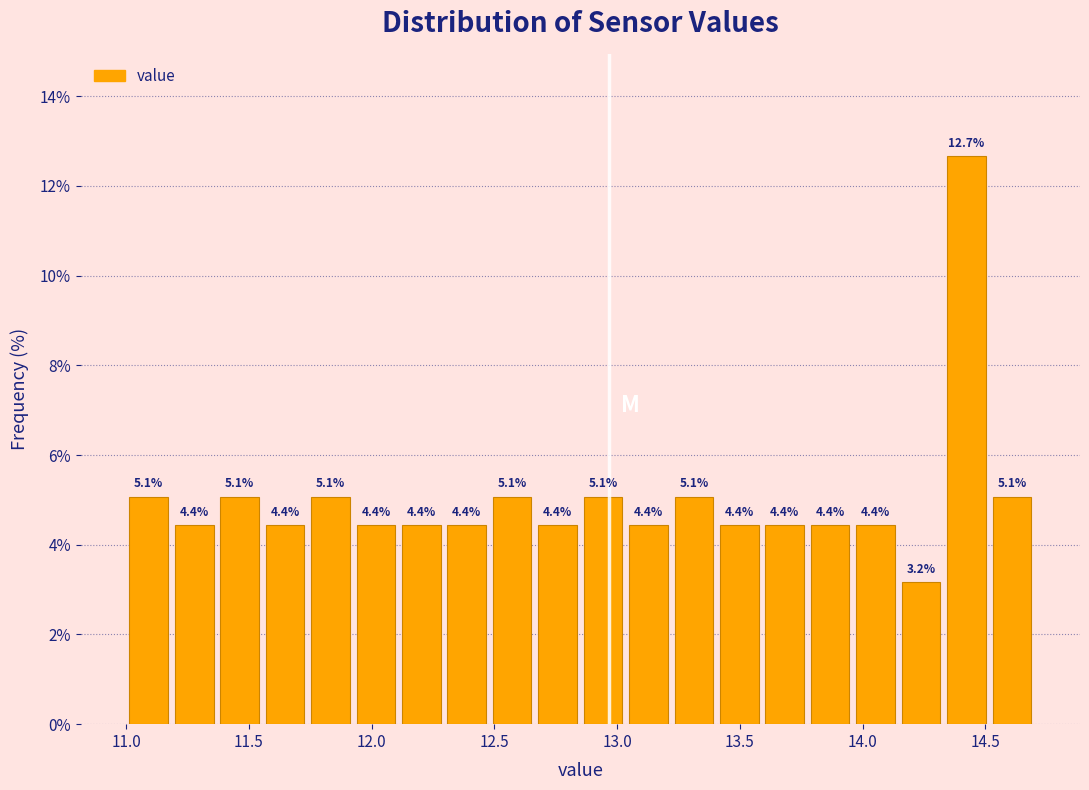

Around what value on the x-axis is the tallest bar? Give the approximate position of its centre, as read against the axis.

14.40